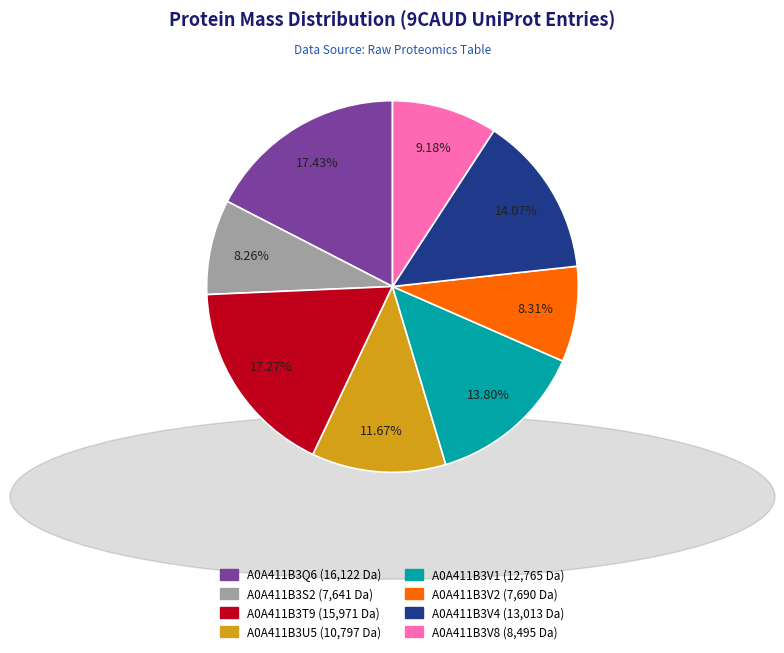

To the nearest percent, what is the average slice percentage?

12%